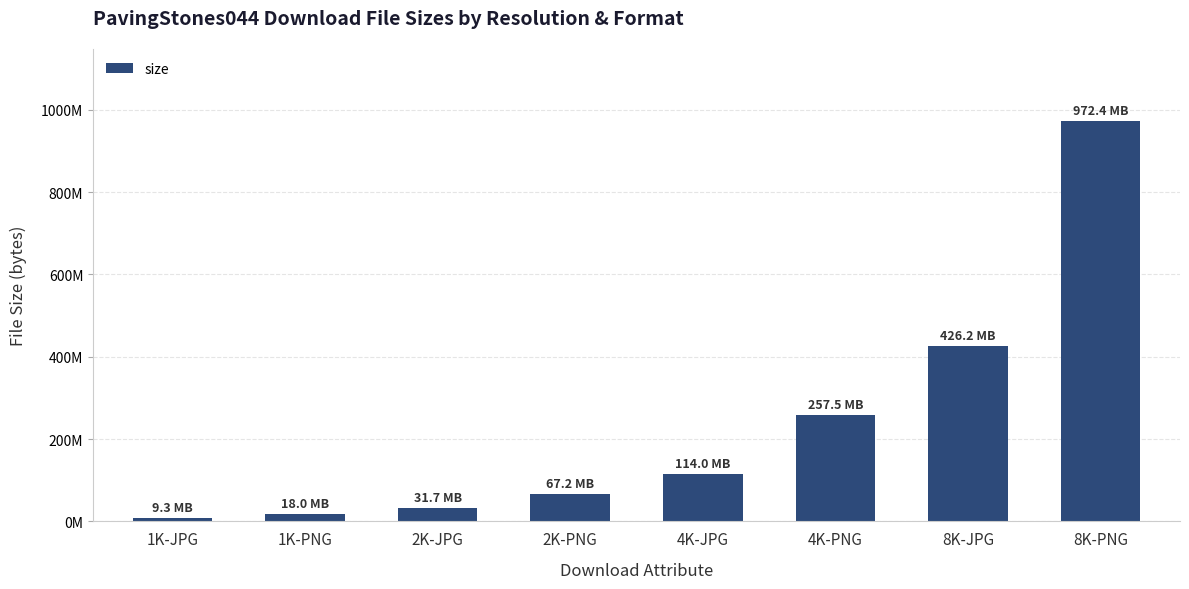

Are the bars horizontal?

No